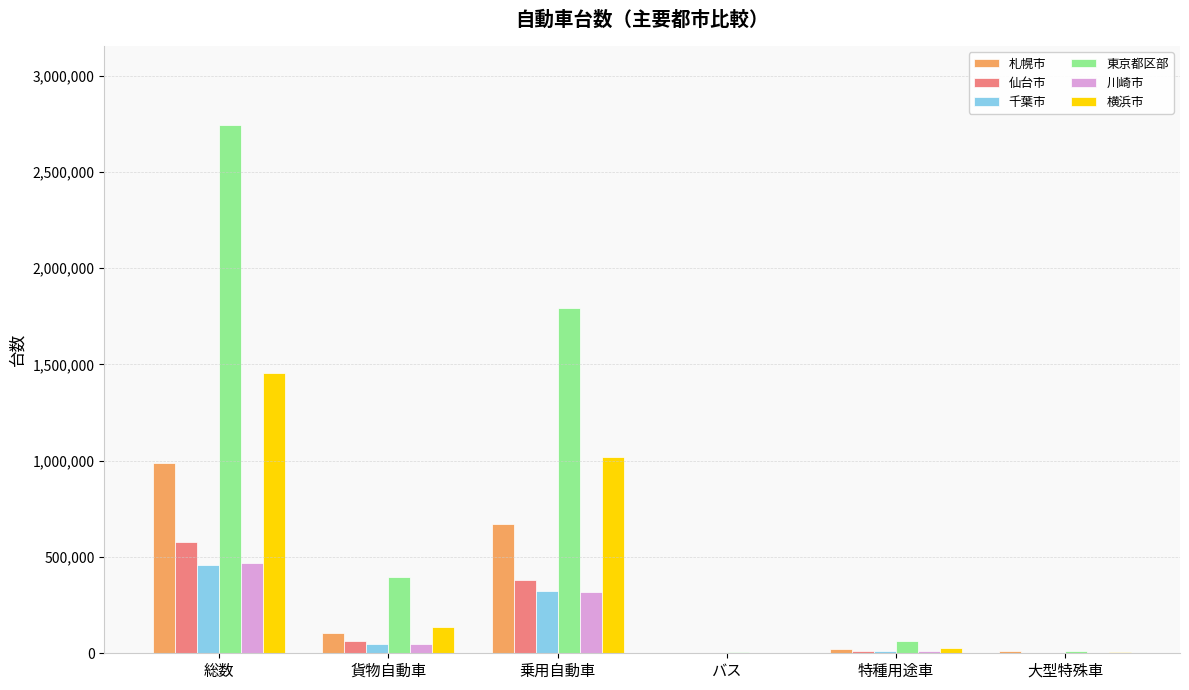

Which category has the highest value across all series?

総数